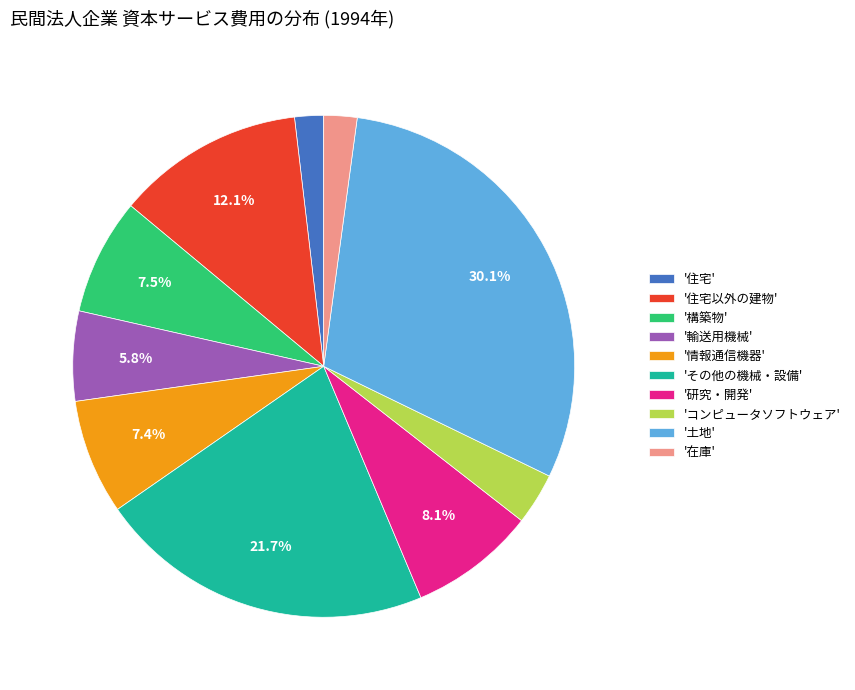

Is '構築物' the majority of the pie?

No